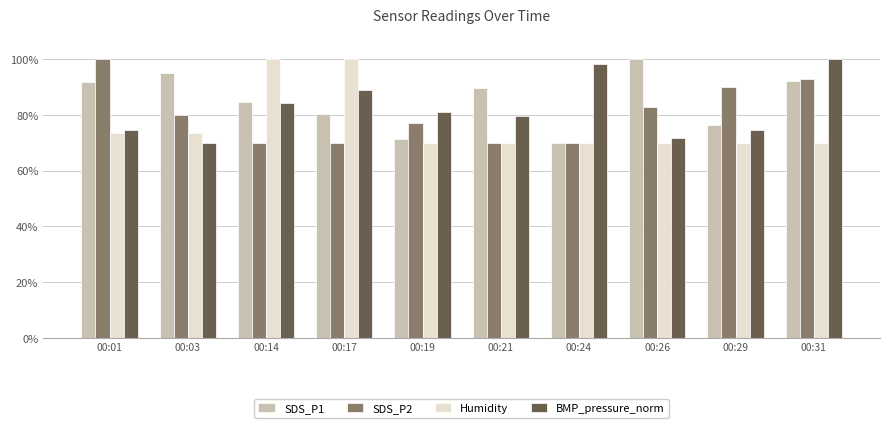

What is the minimum value shown in the chart?

70.0